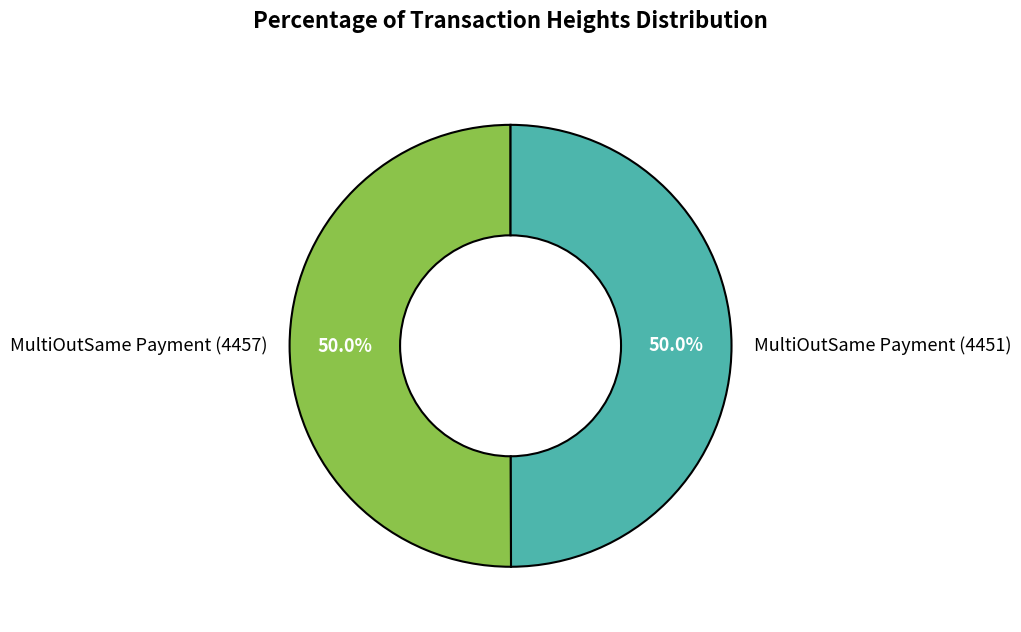

To the nearest percent, what is the combined percentage of MultiOutSame Payment (4451) and MultiOutSame Payment (4457)?

100%